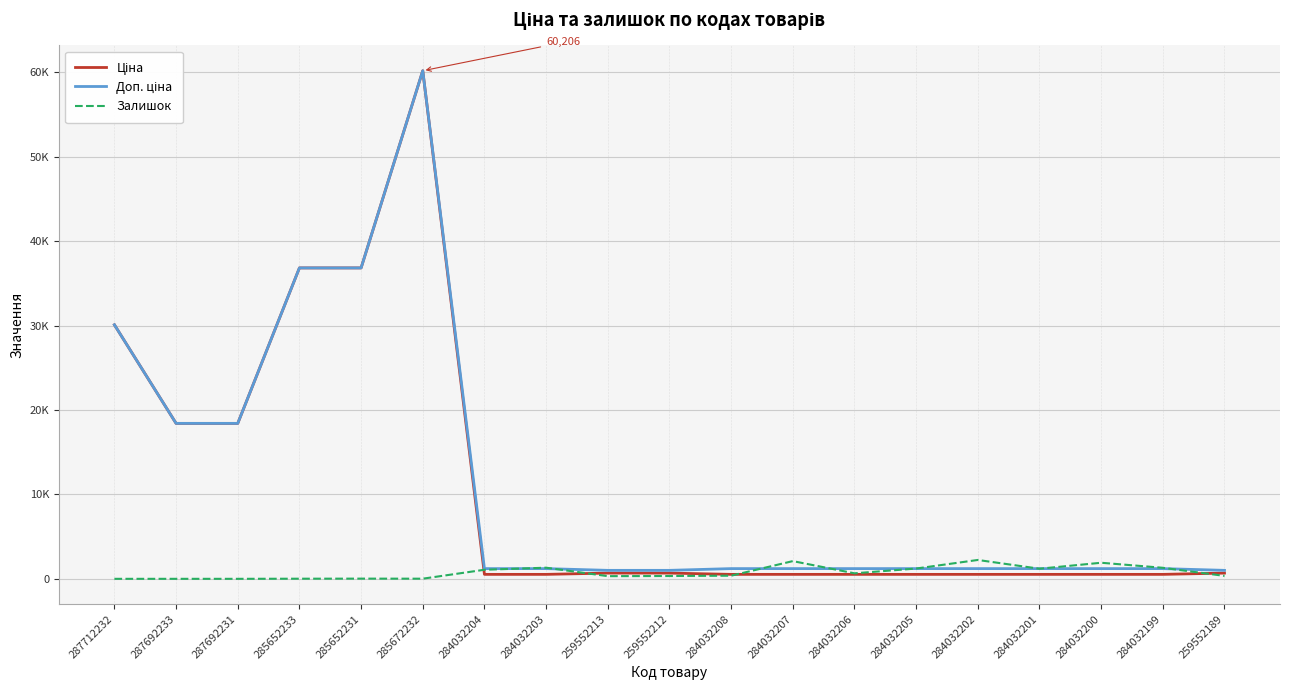

Reading left to right, what are all the values shown in this chart?

Ціна: 287712232=30102.8	287692233=18420.9	287692231=18420.9	285652233=36841.8	285652231=36841.8	285672232=60205.6	284032204=528.2	284032203=528.2	259552213=679.8	259552212=679.8	284032208=528.2	284032207=528.2	284032206=528.2	284032205=528.2	284032202=528.2	284032201=528.2	284032200=528.2	284032199=528.2	259552189=679.8
Доп. ціна: 287712232=30102.8	287692233=18420.9	287692231=18420.9	285652233=36841.8	285652231=36841.8	285672232=60205.6	284032204=1210.7	284032203=1210.7	259552213=1004.1	259552212=1004.1	284032208=1210.7	284032207=1210.7	284032206=1210.7	284032205=1210.7	284032202=1210.7	284032201=1210.7	284032200=1210.7	284032199=1210.7	259552189=1004.1
Залишок: 287712232=0.0	287692233=0.0	287692231=0.0	285652233=14.0	285652231=23.0	285672232=16.0	284032204=1074.0	284032203=1319.0	259552213=317.0	259552212=334.0	284032208=371.0	284032207=2099.0	284032206=653.0	284032205=1219.0	284032202=2235.0	284032201=1197.0	284032200=1905.0	284032199=1307.0	259552189=348.0